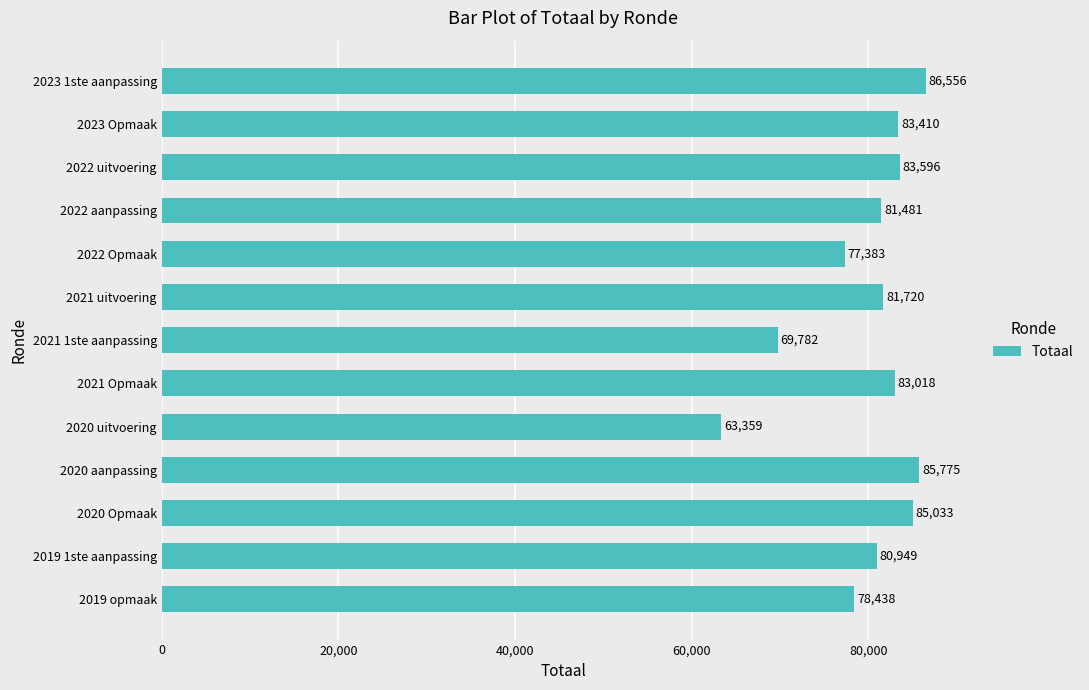

What is the average value?

80038